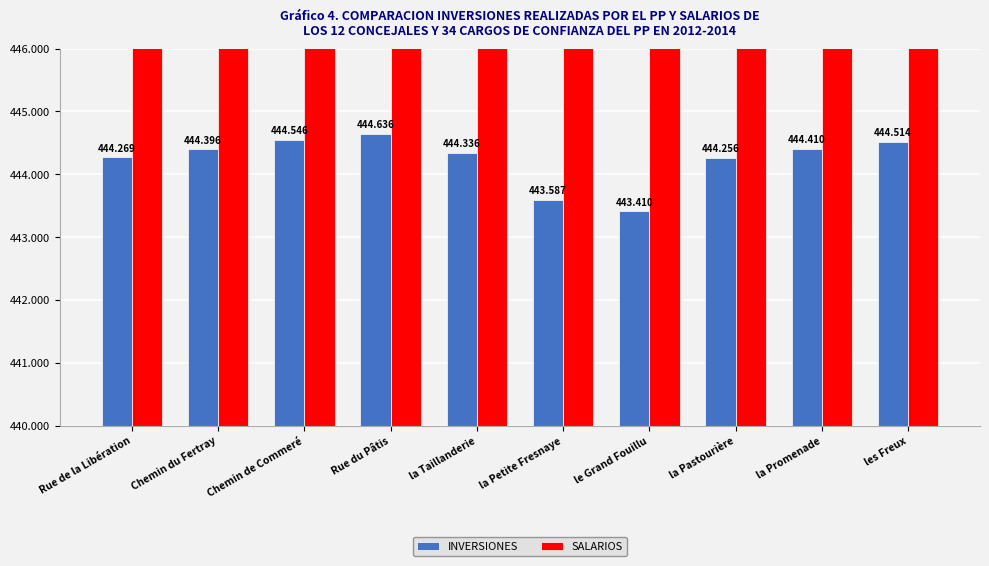

What is the approximate value of INVERSIONES at Chemin de Commeré?

444546.0